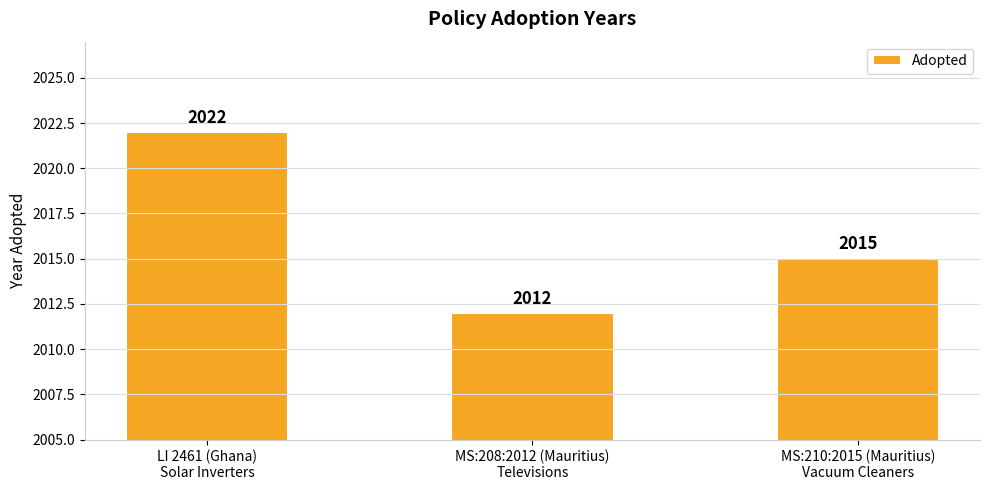

What is the difference between the second highest and minimum values?

3